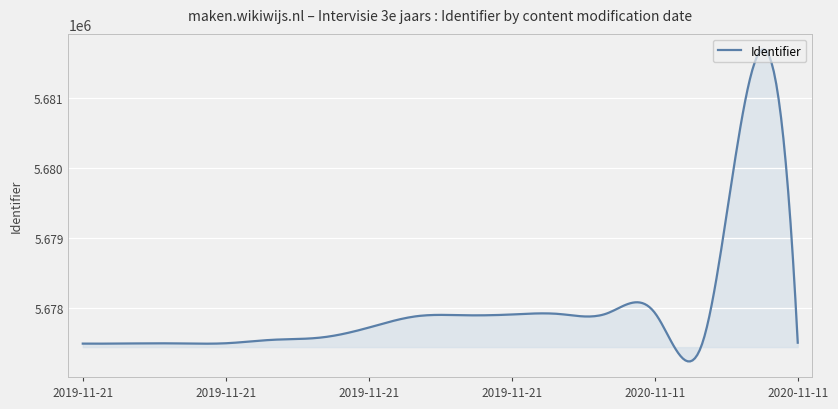

What is the difference between the maximum and minimum values?

4455.5